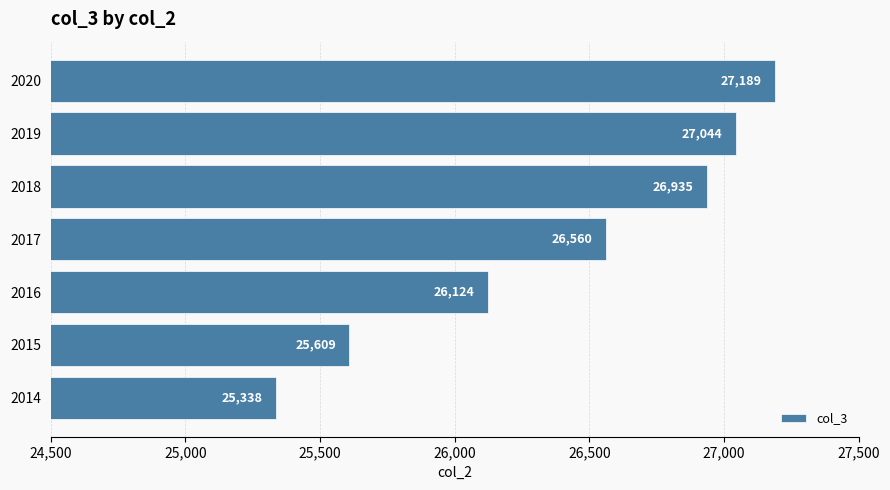

What is the average value?

26400